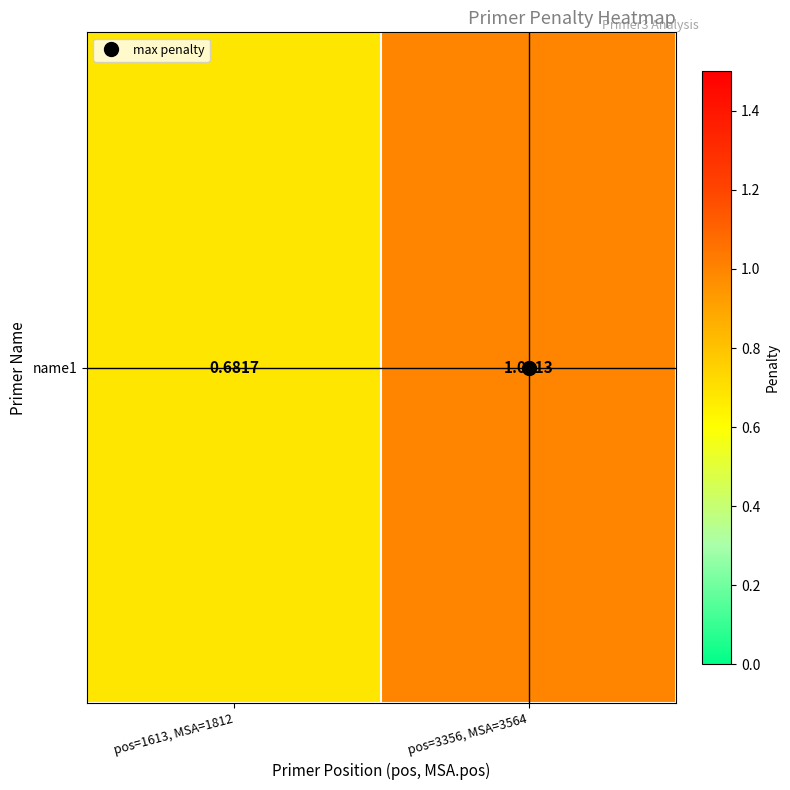

What is the sum of the values at pos=3356, MSA=3564 and pos=1613, MSA=1812?

1.7